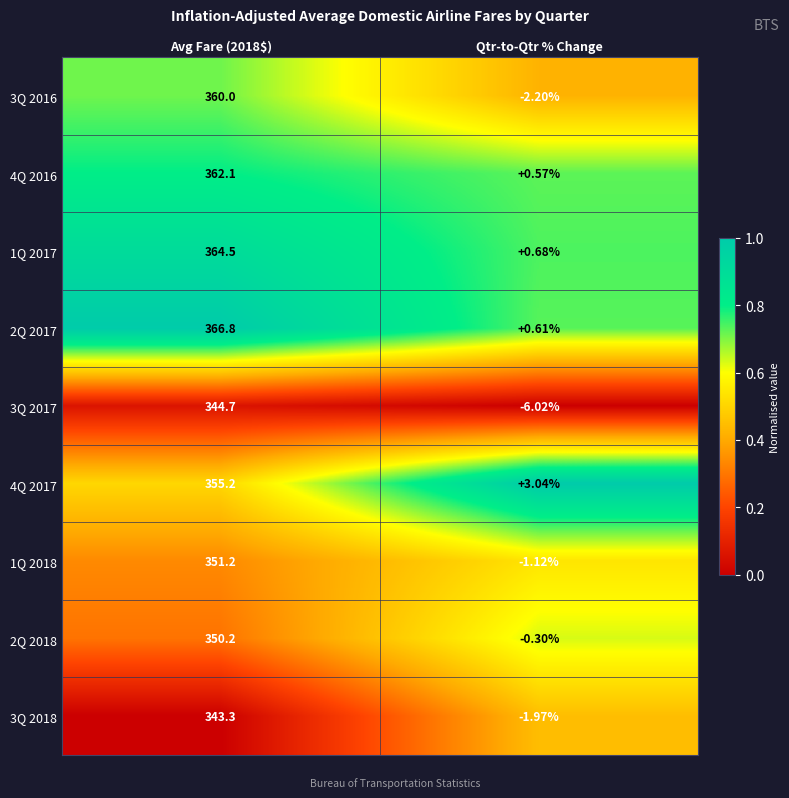

At which label is 2Q 2017 closest to 183?

Qtr-to-Qtr % Change